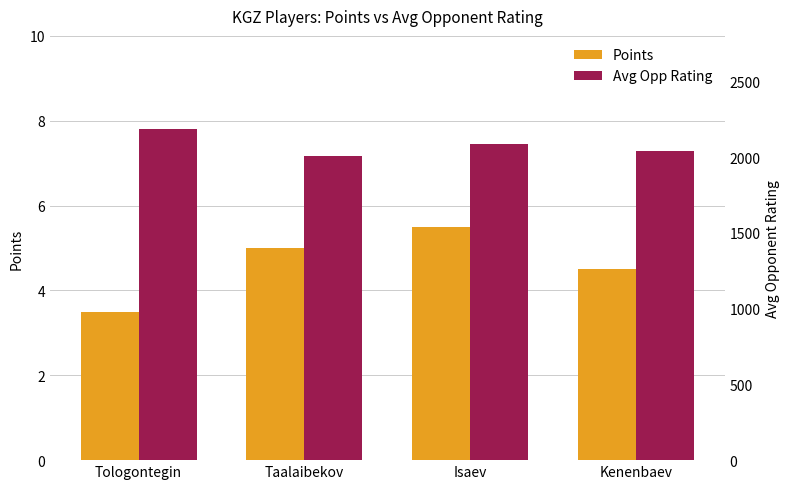

How many bars are there in each group?

2